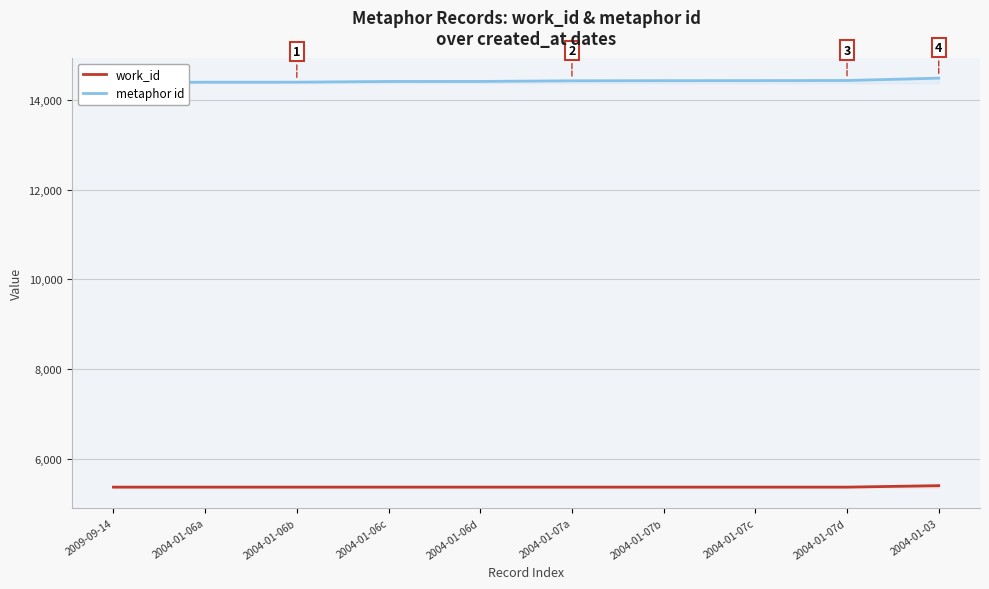

Rank the series by their average value, from highest to lowest.

metaphor id, work_id